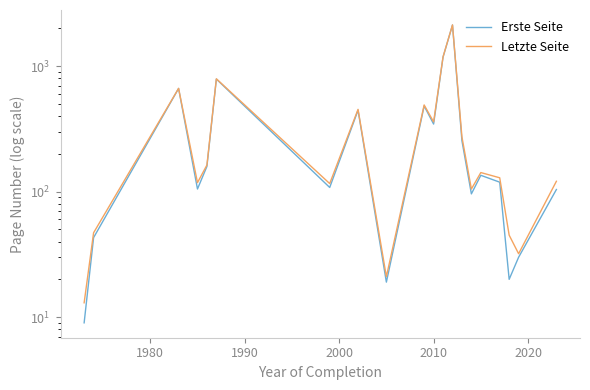

What is the spread (max minus min) of values at 2010?

4.0